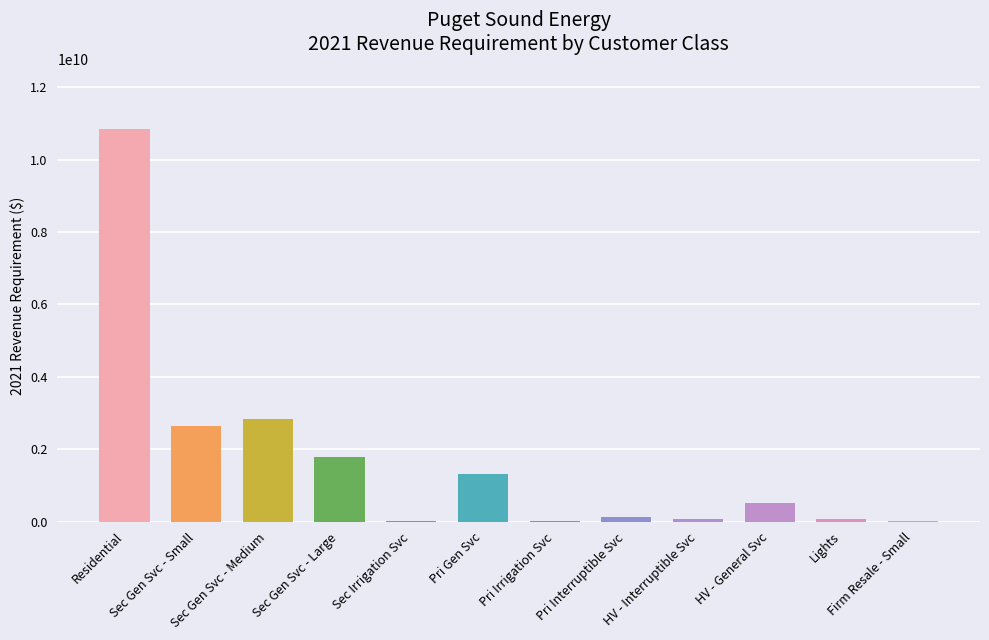

Where does the data first go above 504163000?

Residential